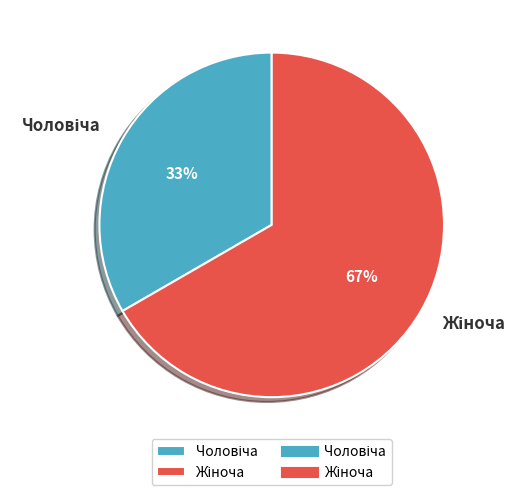

To the nearest percent, what is the average slice percentage?

50%